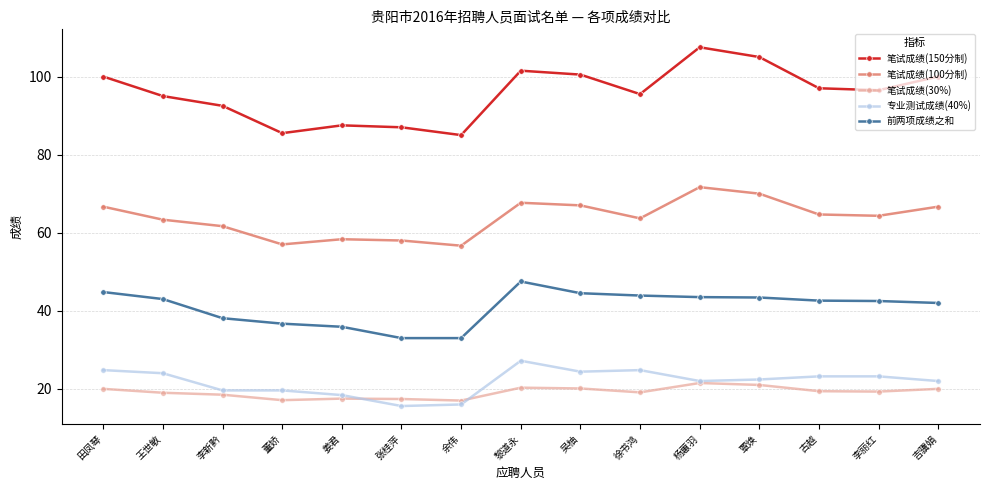

True or false: 笔试成绩(100分制) and 笔试成绩(30%) cross at least once.

False